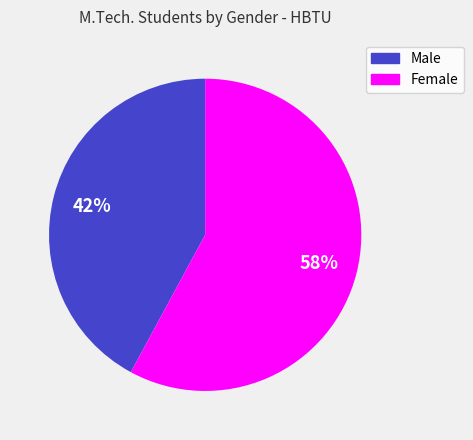

True or false: Female accounts for 66% of the total.

False